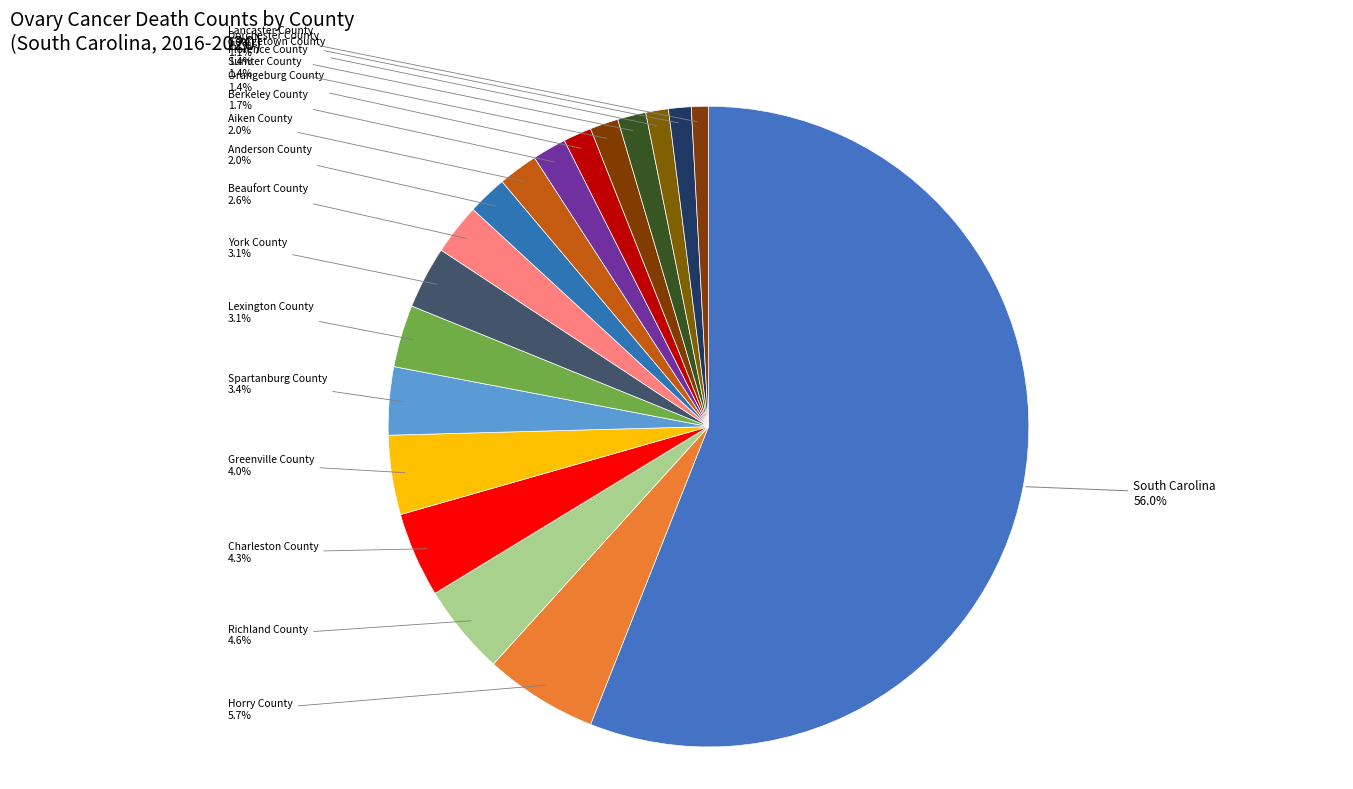

What is the ratio of the value at York County to the value at Berkeley County?

1.8